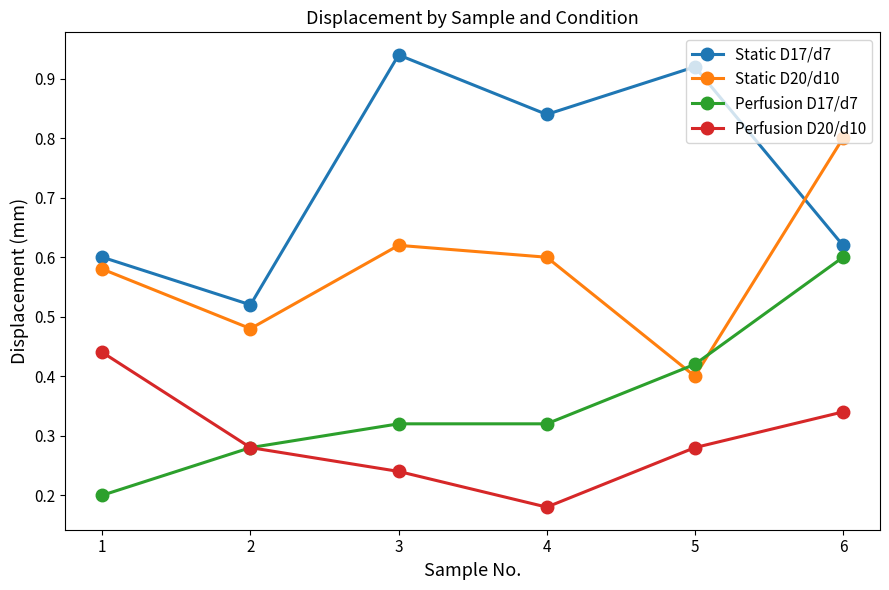

Which series changed the most between 5 and 6?

Static D20/d10